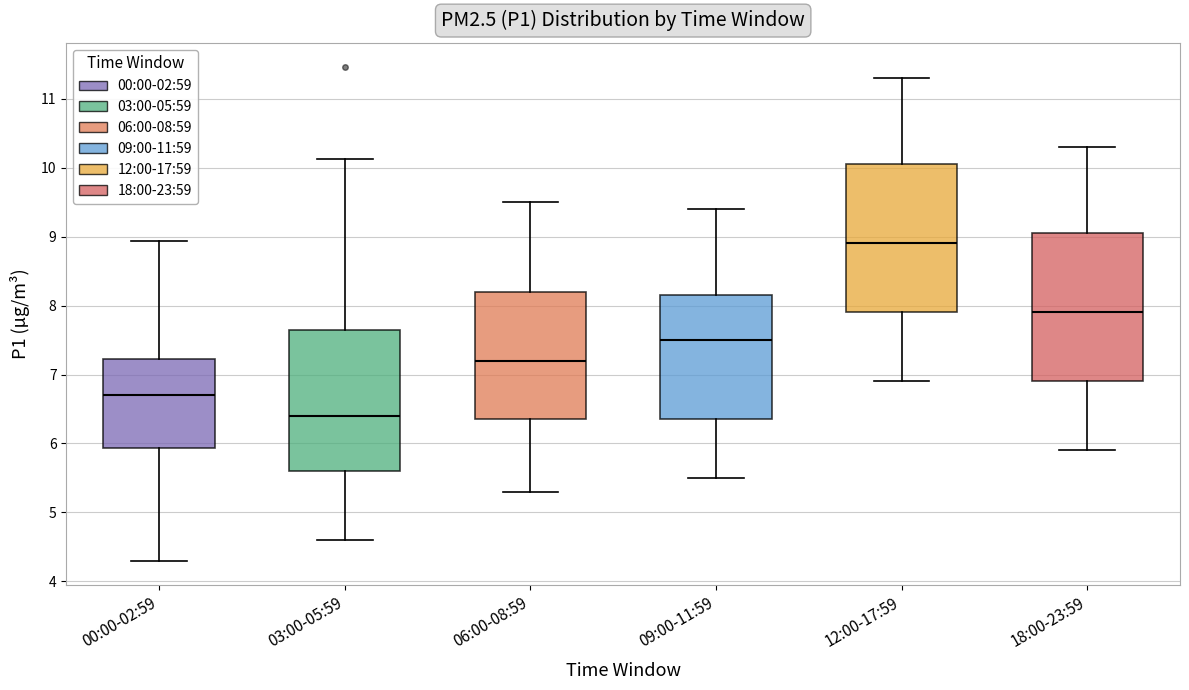

Reading left to right, read every box against the y-axis: the position of its median line, the range the box covers, and the ends of its whiskers. The values are not printed on the chart, so give them approximately, as read against the axis.

00:00-02:59: median 6.7, box 5.9 to 7.2, whiskers 4.3 to 8.9
03:00-05:59: median 6.4, box 5.6 to 7.7, whiskers 4.6 to 10.1
06:00-08:59: median 7.2, box 6.4 to 8.2, whiskers 5.3 to 9.5
09:00-11:59: median 7.5, box 6.4 to 8.2, whiskers 5.5 to 9.4
12:00-17:59: median 8.9, box 7.9 to 10.1, whiskers 6.9 to 11.3
18:00-23:59: median 7.9, box 6.9 to 9.1, whiskers 5.9 to 10.3